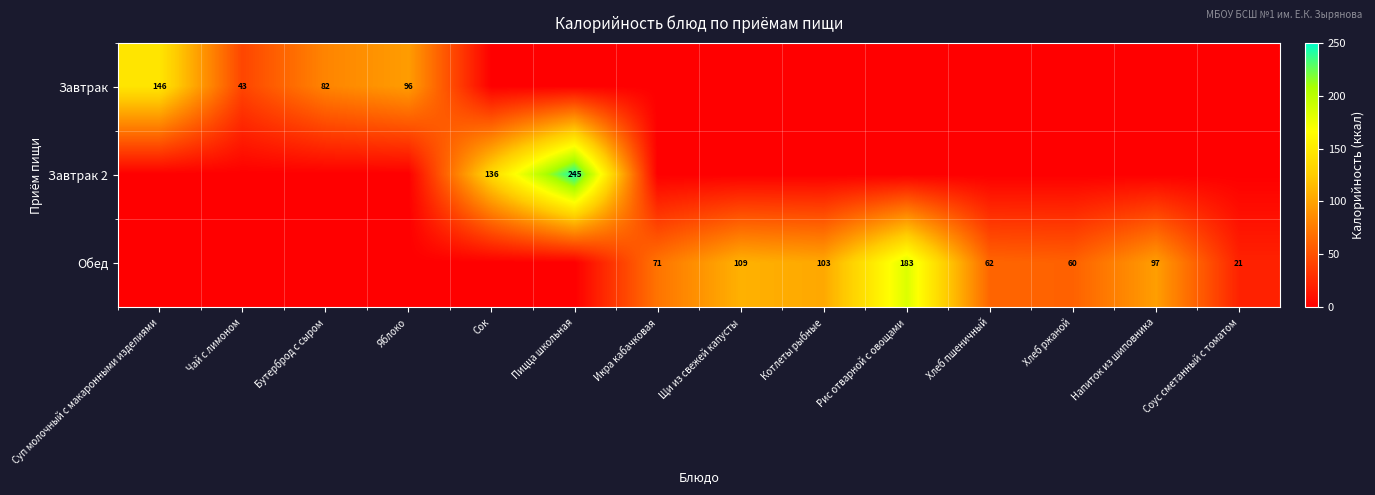

What is the maximum value shown in the chart?

245.0